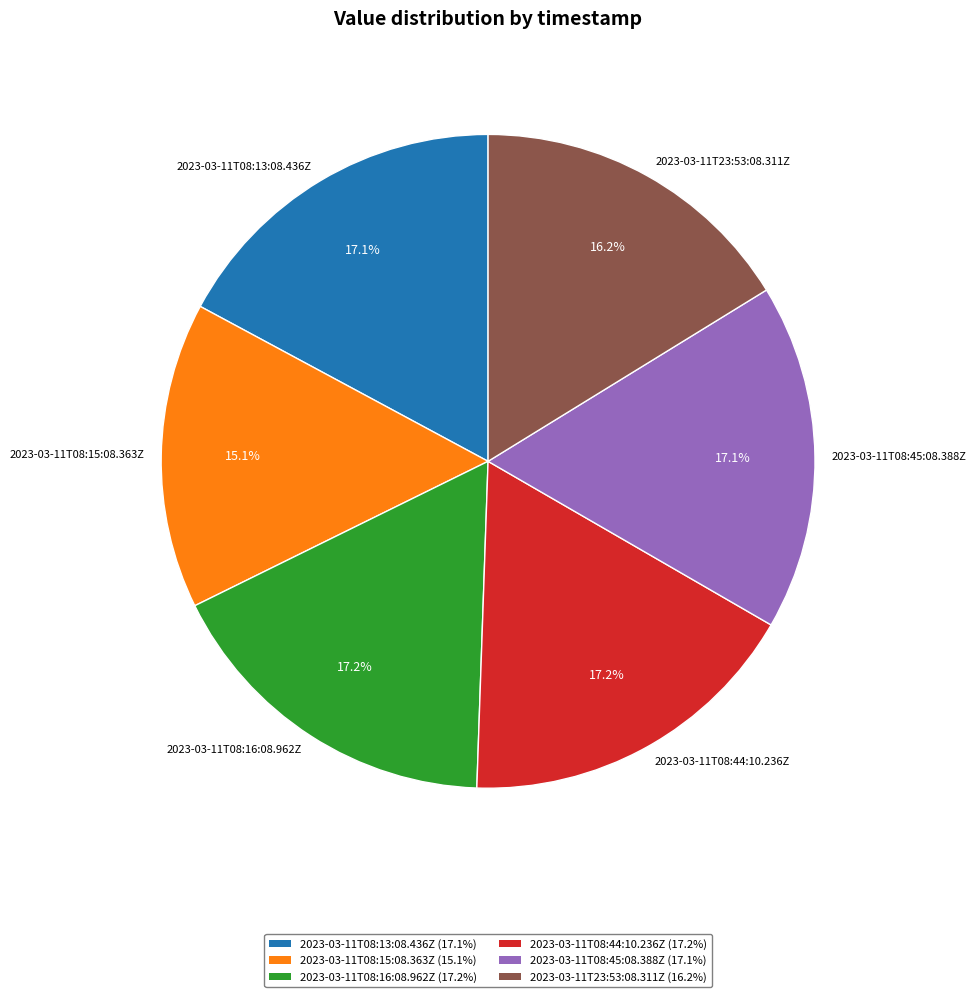

Does 2023-03-11T08:44:10.236Z account for over 50% of the chart?

No